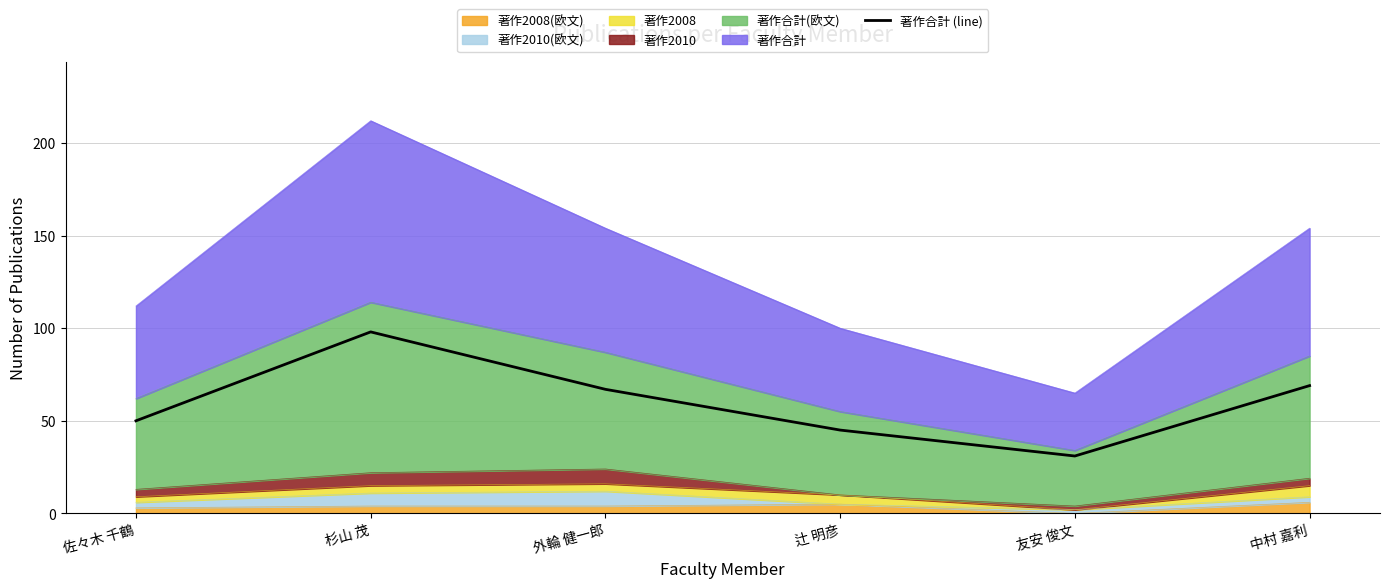

What is the greatest value displayed?

98